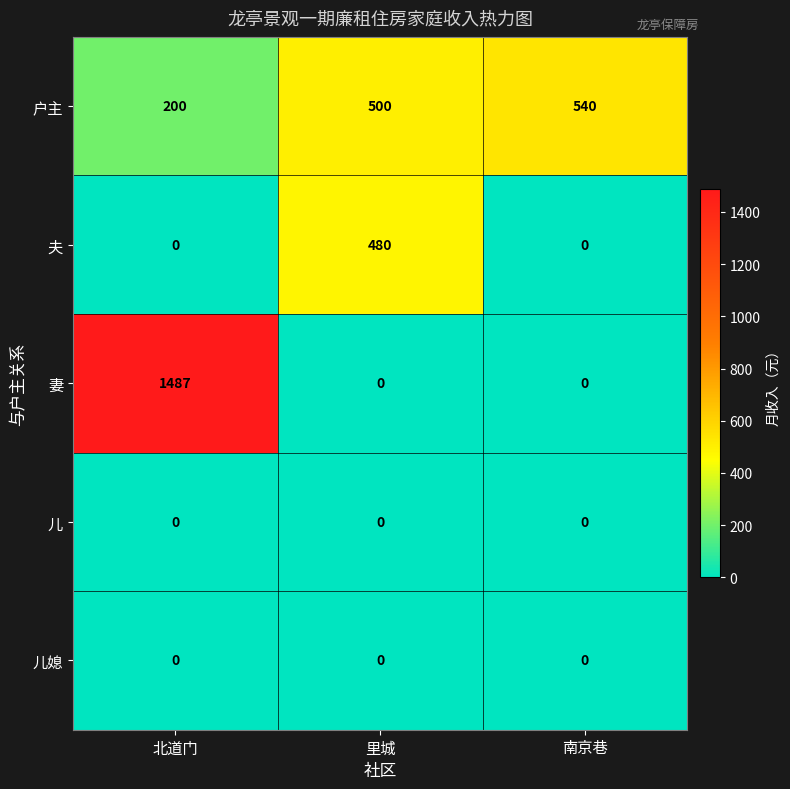

What is the total value across all series at 南京巷?

540